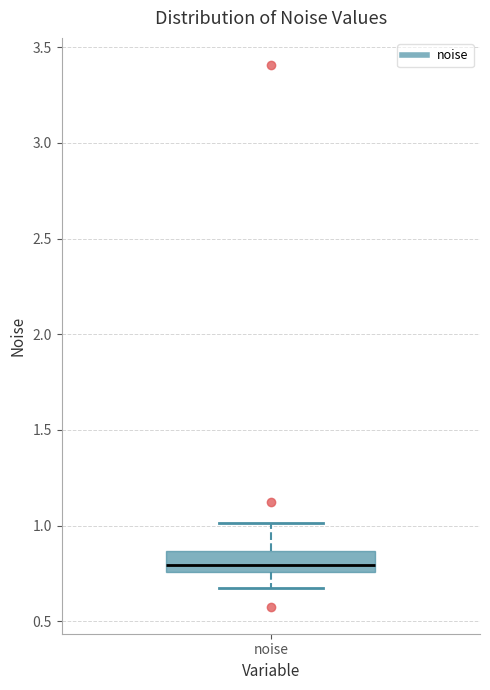

Where does the median line of the box for noise sit on the y-axis? The values are not printed on the chart, so give them approximately, as read against the axis.

0.80